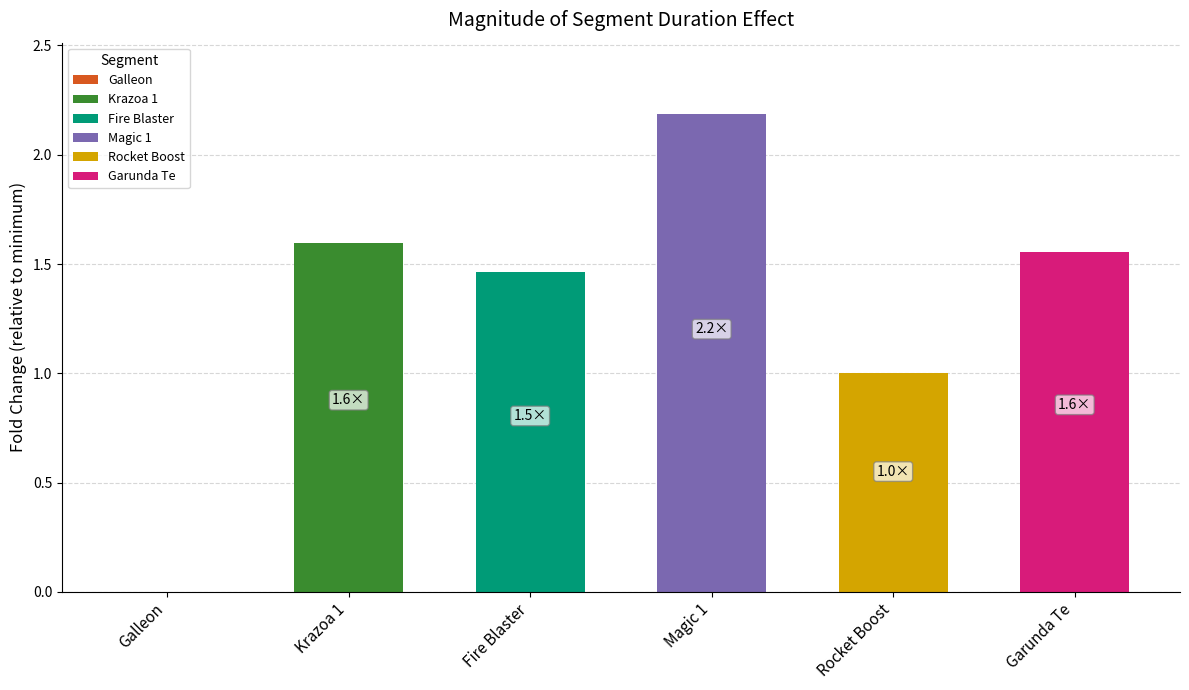

What is the sum of all values?

7.8